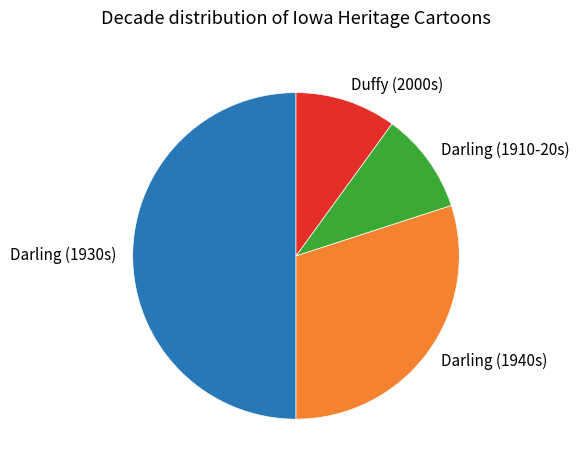

Which slice is the largest?

Darling (1930s)